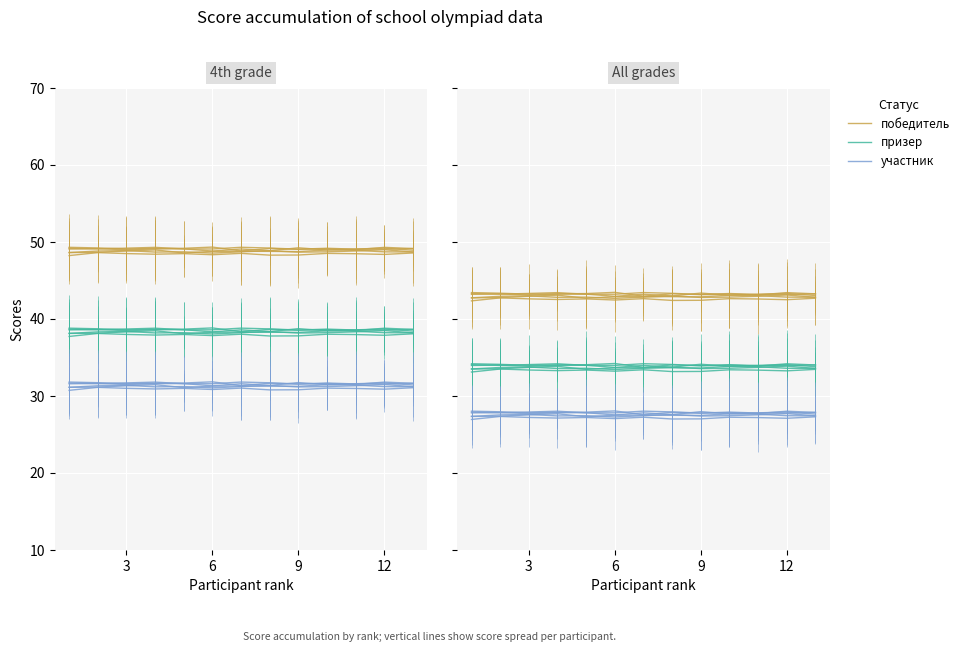

Reading left to right, extract all data points from this chart.

победитель: 49.2	49.1	49.2	49.3	49.1	49.1	49.3	49.2	49.1	49.2	49.1	49.1	49.1
призер: 38.7	38.6	38.7	38.8	38.6	38.6	38.8	38.7	38.6	38.7	38.6	38.6	38.6
участник: 31.7	31.6	31.7	31.8	31.6	31.6	31.8	31.7	31.6	31.7	31.6	31.6	31.6